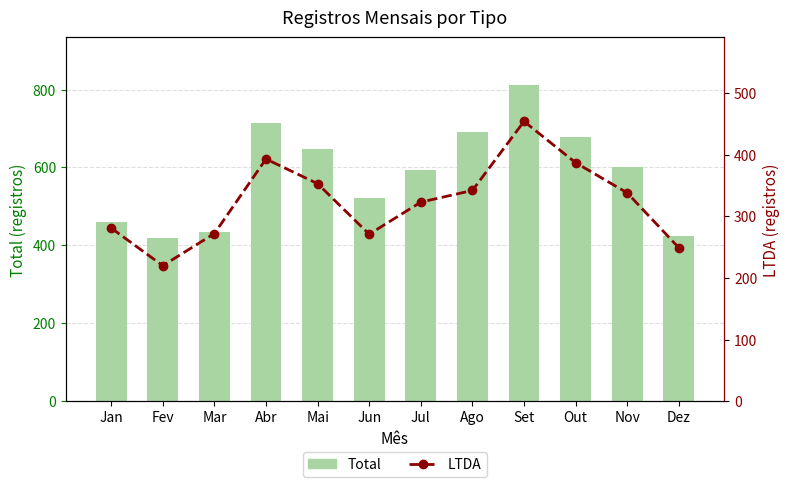

What position from the left is Dez?

12